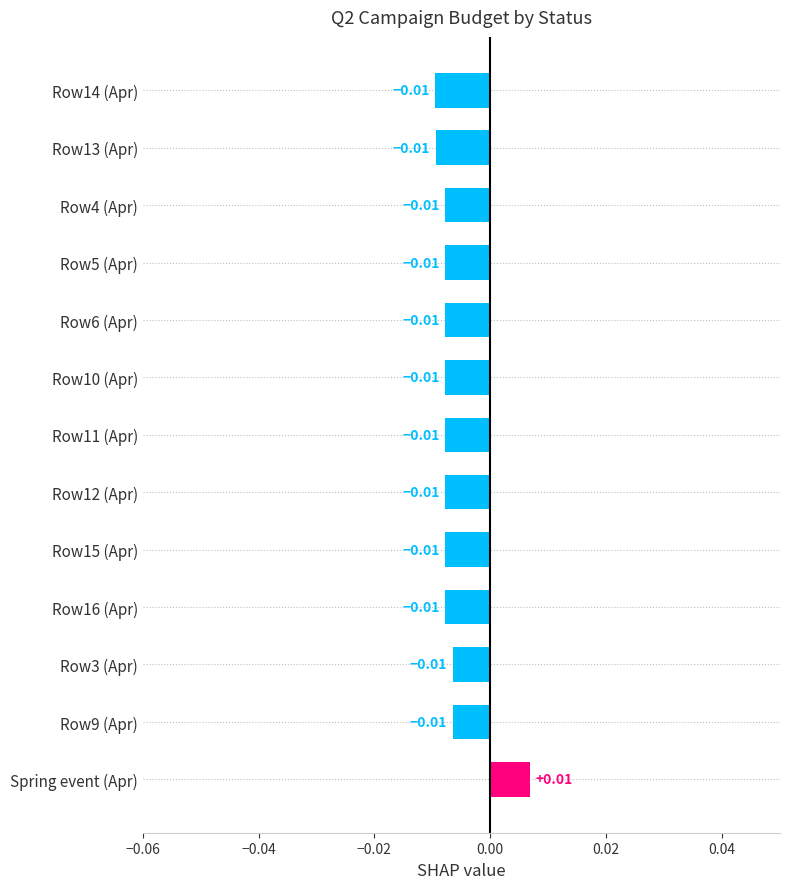

What is the sum of all values?

-0.1